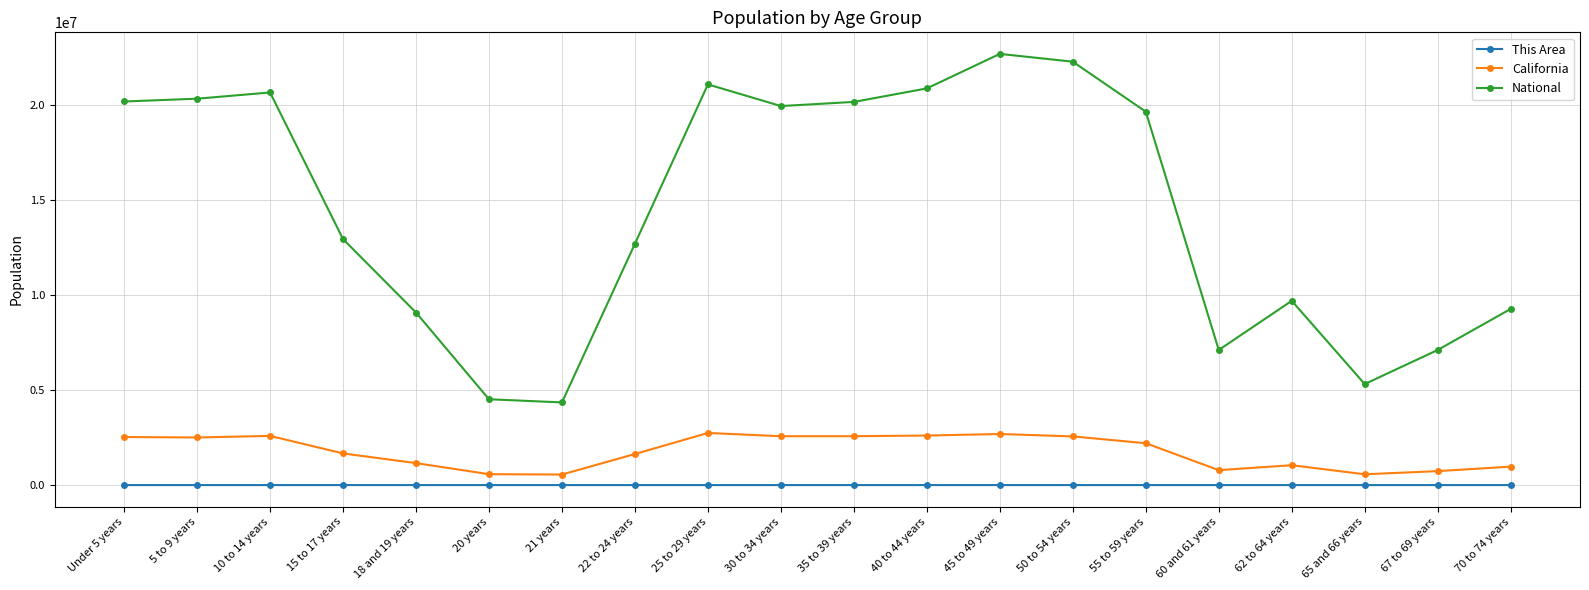

Which series has the widest spread of values?

National